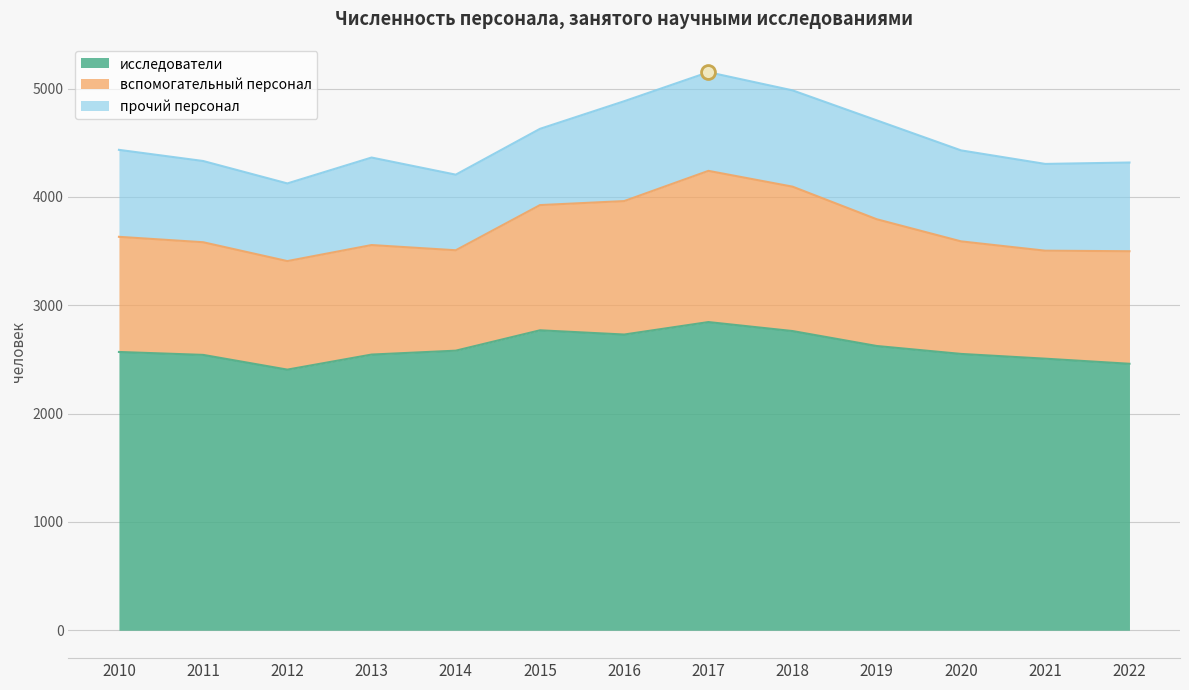

List the series in order of their overall mean, highest first.

исследователи, вспомогательный персонал, прочий персонал